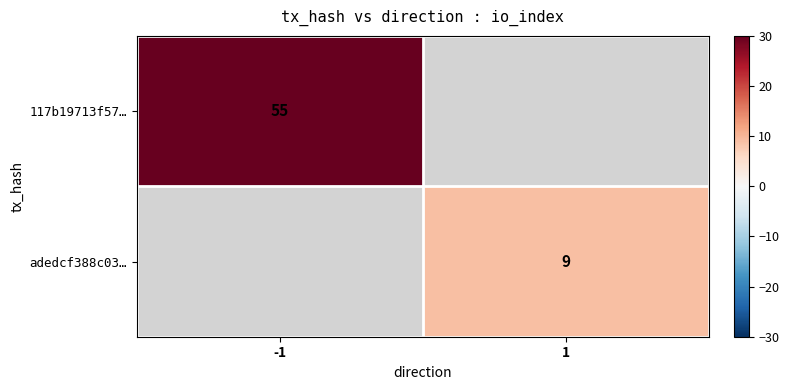

The value of 117b19713f57… at -1 is 55. True or false?

True